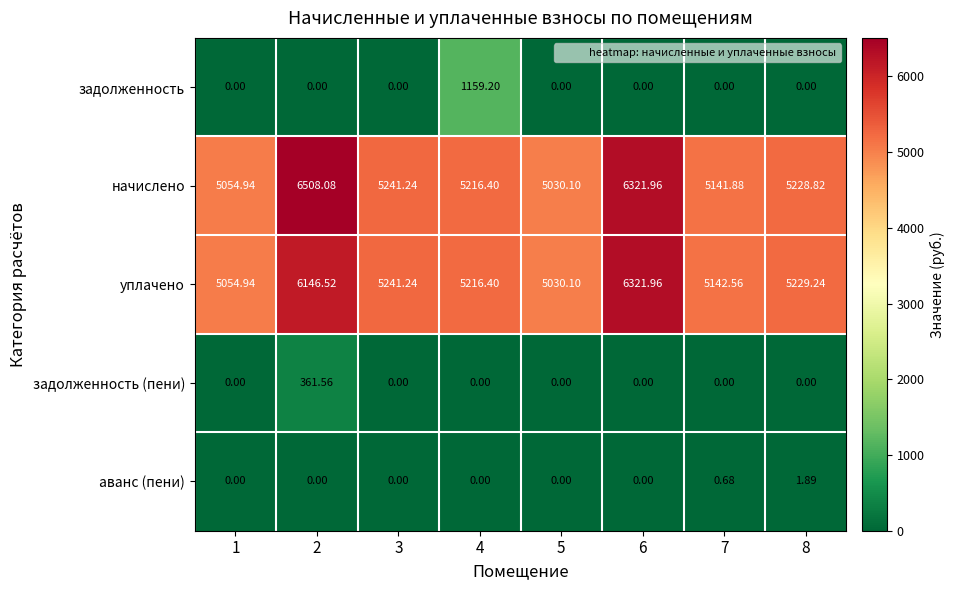

List the series in order of their peak value, highest first.

начислено, уплачено, задолженность, задолженность (пени), аванс (пени)